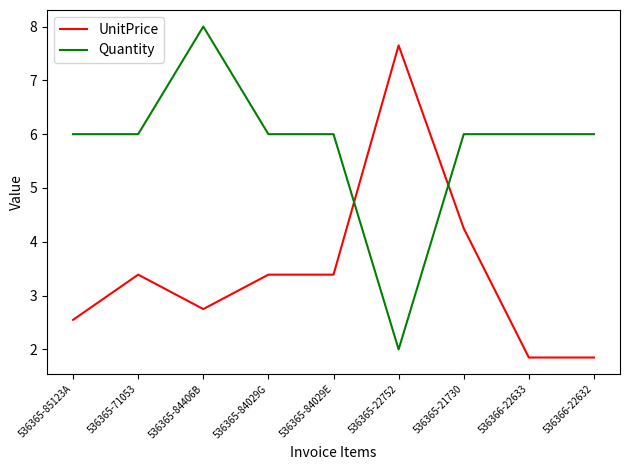

Between which two adjacent categories do UnitPrice and Quantity first intersect?

536365-84029E and 536365-22752